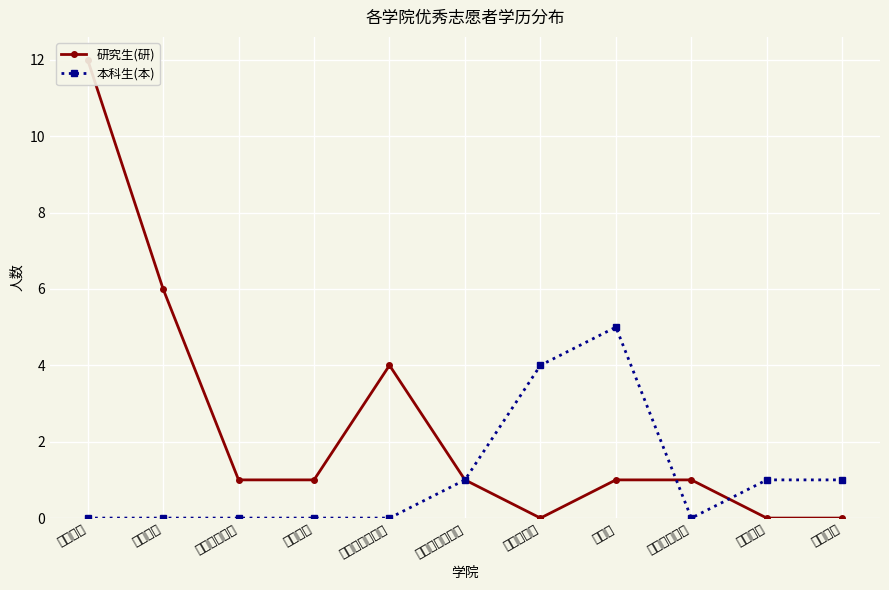

Reading left to right, transcribe all the data shown in this chart.

研究生(研): 人文学院=12	教育学院=6	学前教育学院=1	心理学院=1	哲学与法政学院=4	马克思主义学院=1	外国语学院=0	商学院=1	对外汉语学院=1	旅游学院=0	美术学院=0
本科生(本): 人文学院=0	教育学院=0	学前教育学院=0	心理学院=0	哲学与法政学院=0	马克思主义学院=1	外国语学院=4	商学院=5	对外汉语学院=0	旅游学院=1	美术学院=1